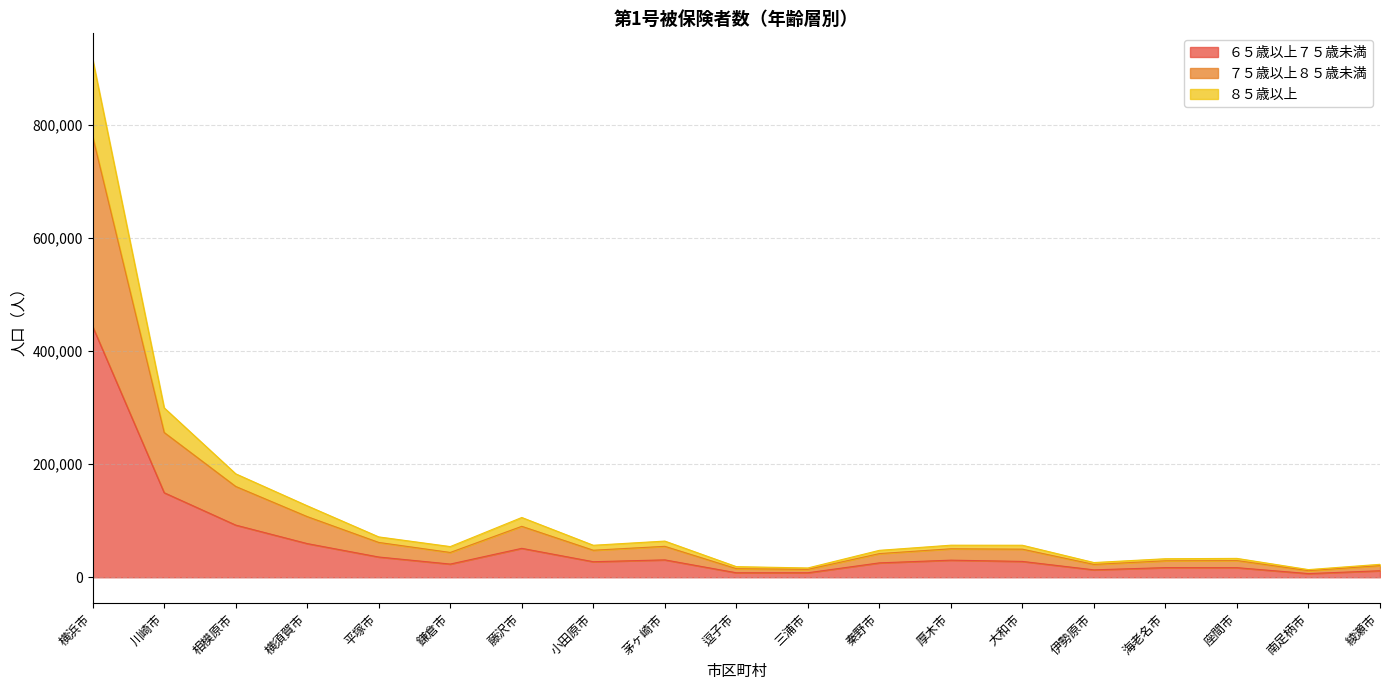

At which category is the sum across all series the highest?

横浜市